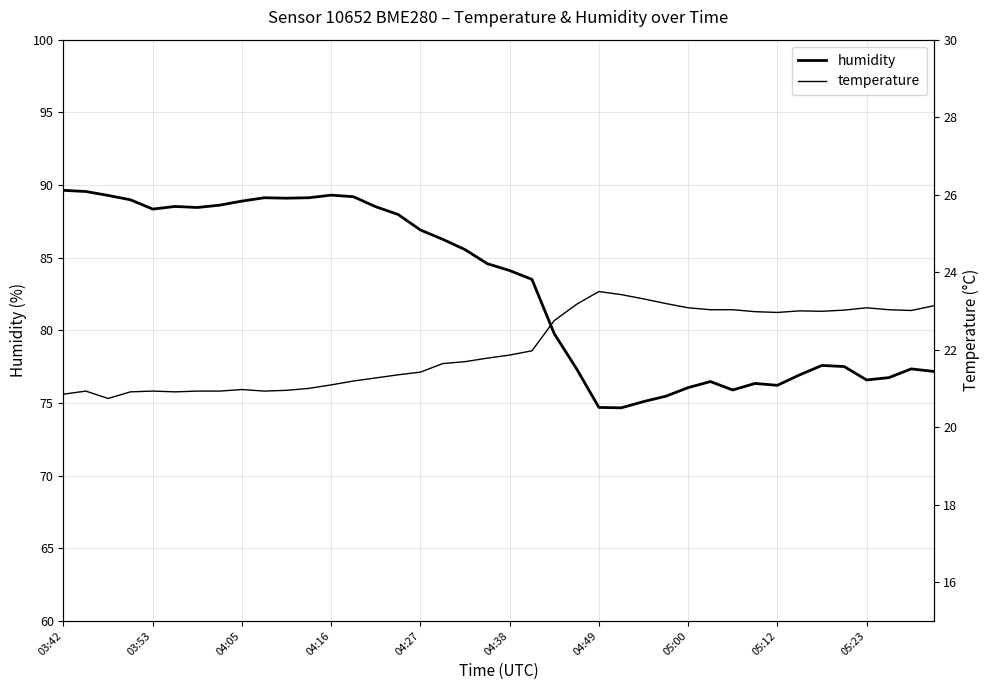

True or false: humidity and temperature intersect in this chart.

False